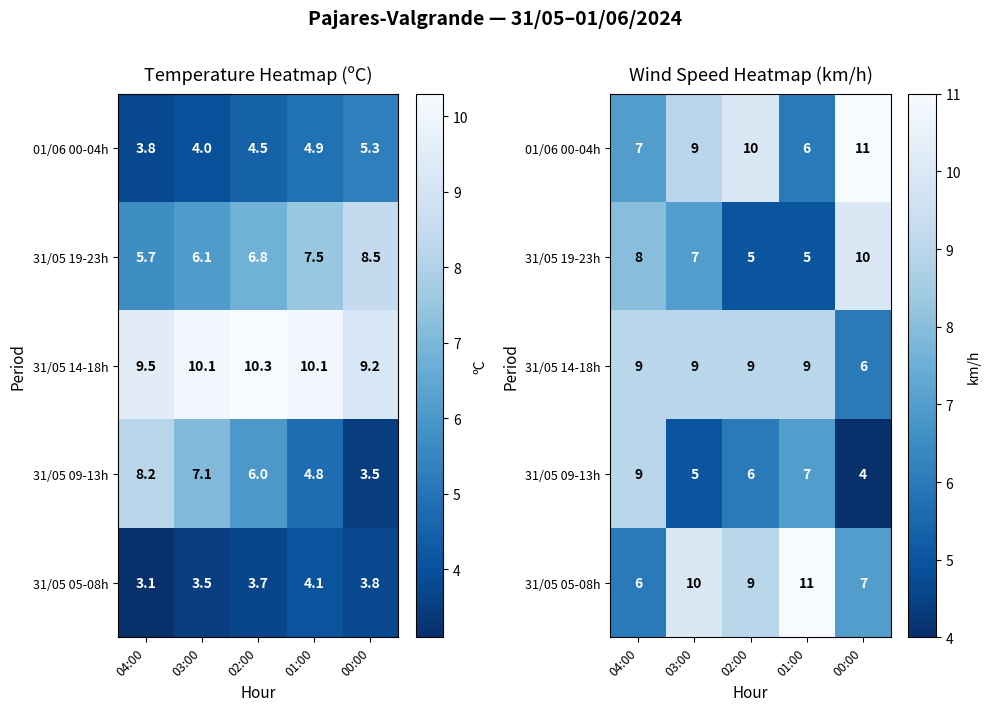

What is the maximum value for 01/06 00-04h?

11